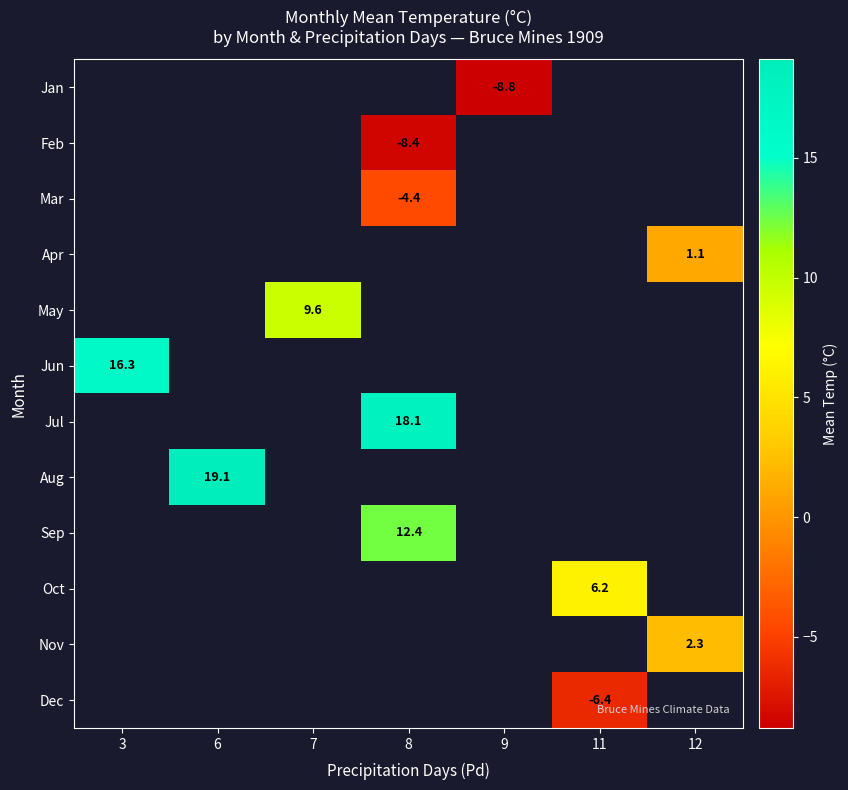

The value of Feb at 8 is -8.4. True or false?

True